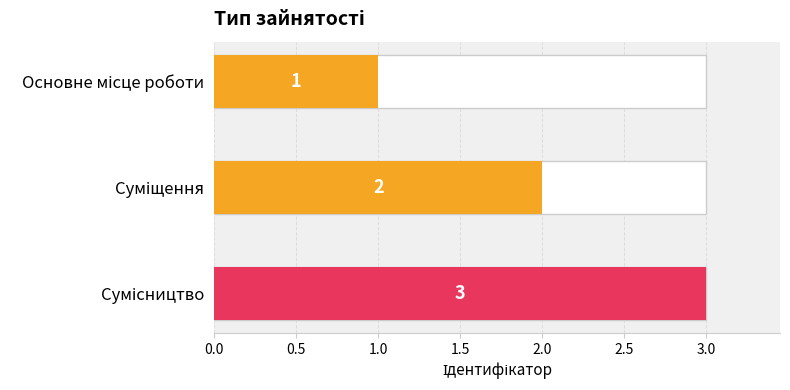

Is it true that the value at Основне місце роботи is 0?

False